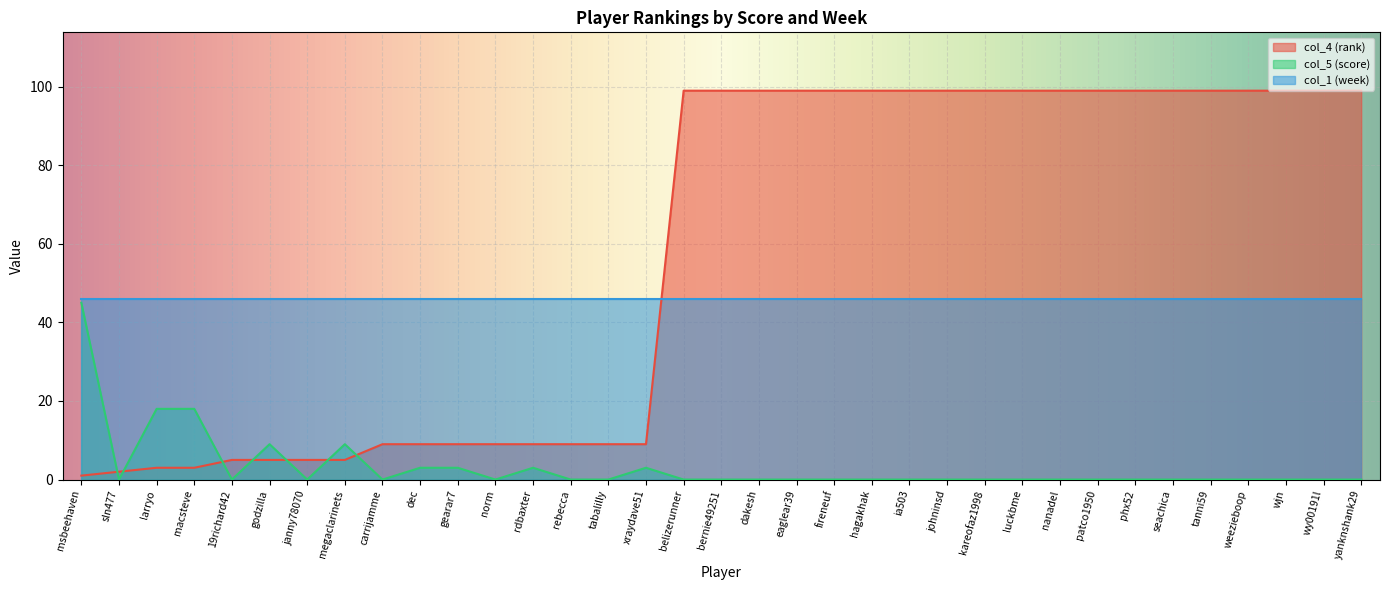

At which category does col_5 (score) reach its first local peak?

godzilla